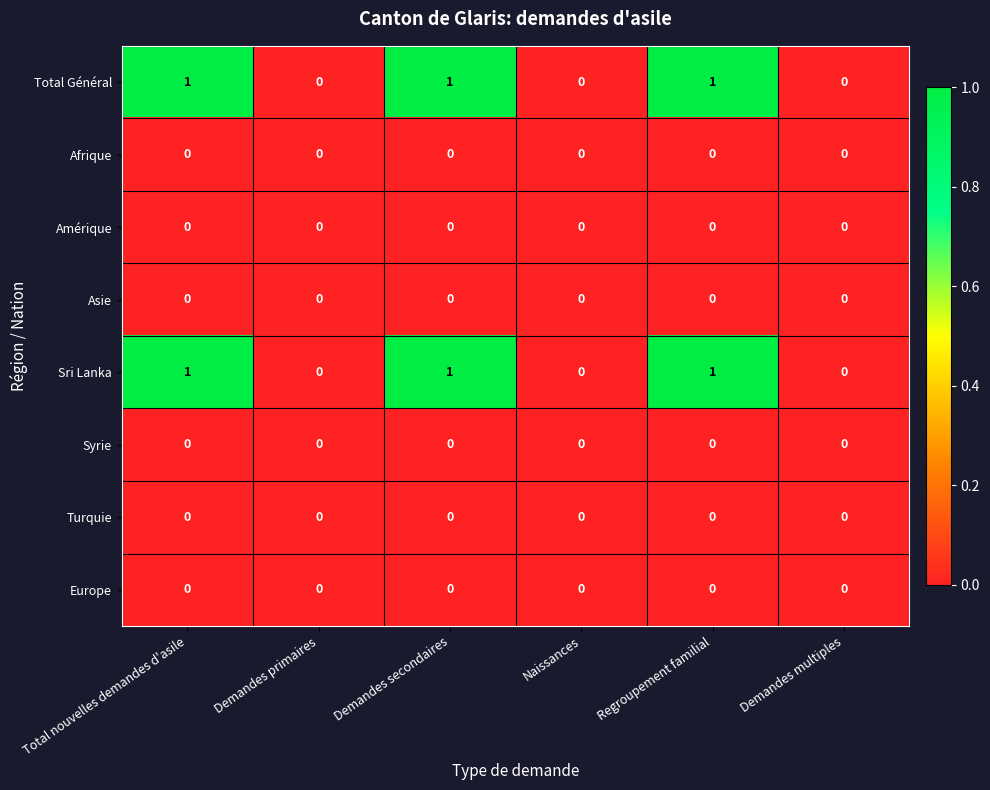

Is it true that Amérique equals 0 at Demandes primaires?

True